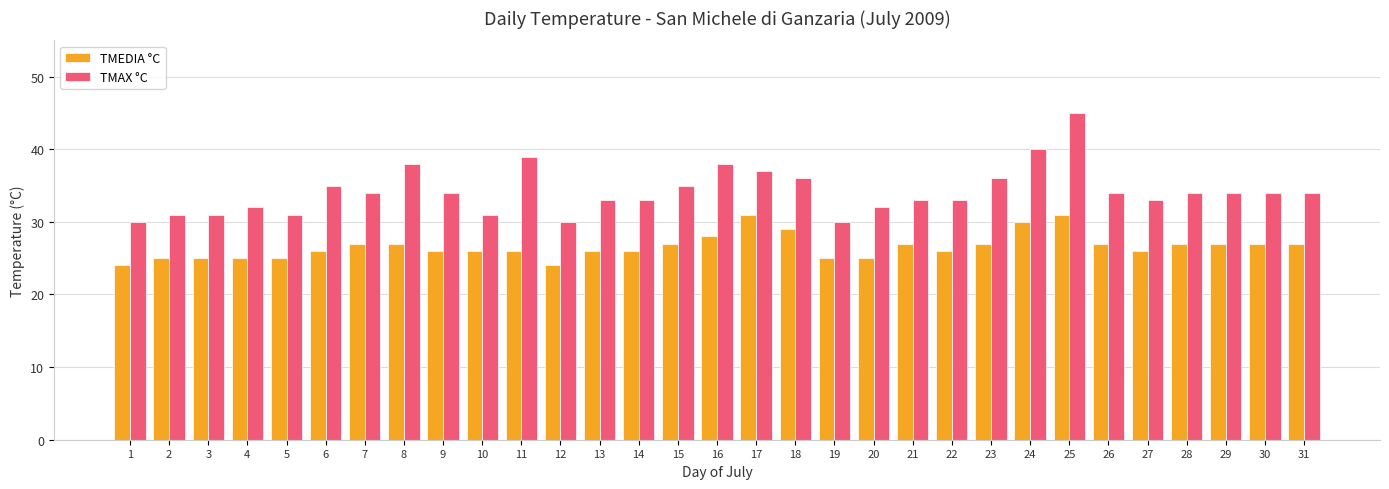

What is the approximate value of TMEDIA °C at 16?

28